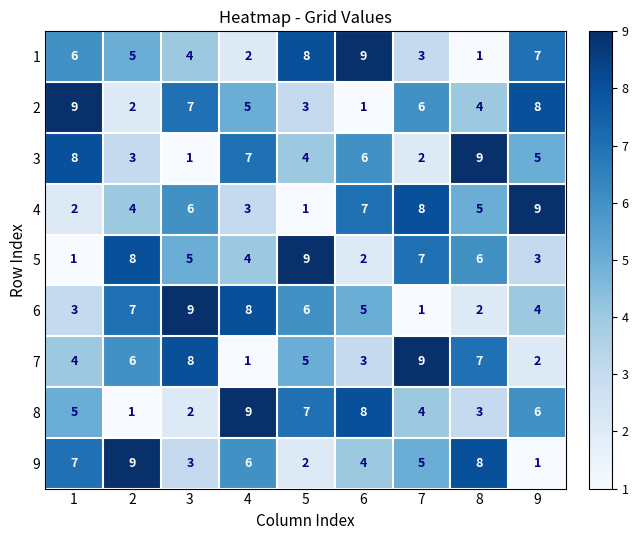

What is the average value of the 6 series?

5